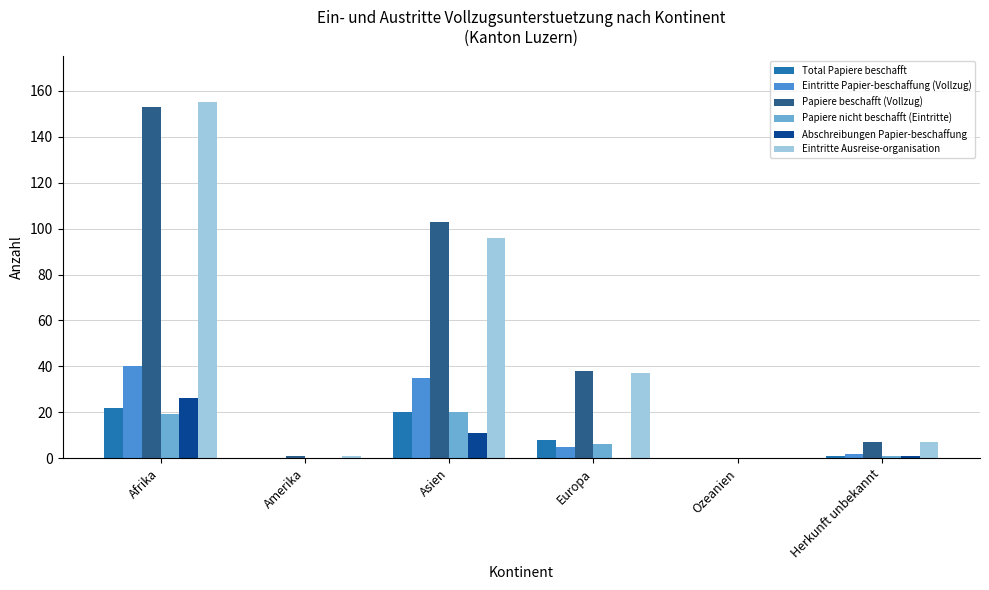

Which category has the highest value in the Abschreibungen Papier-beschaffung series?

Afrika